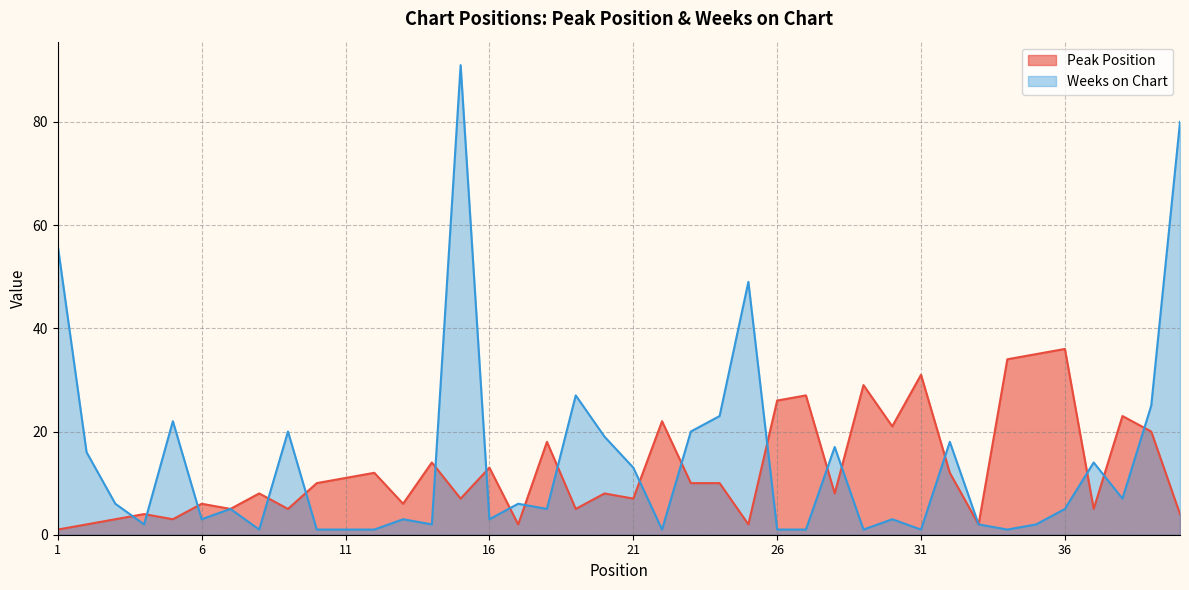

What is the value of the Weeks on Chart point at the 12th from the left?

1